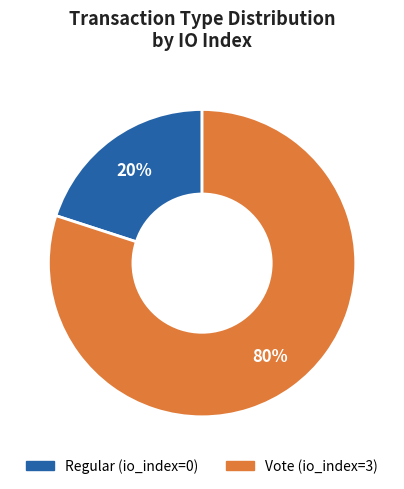

The Vote (io_index=3) slice represents 87% of the pie. True or false?

False